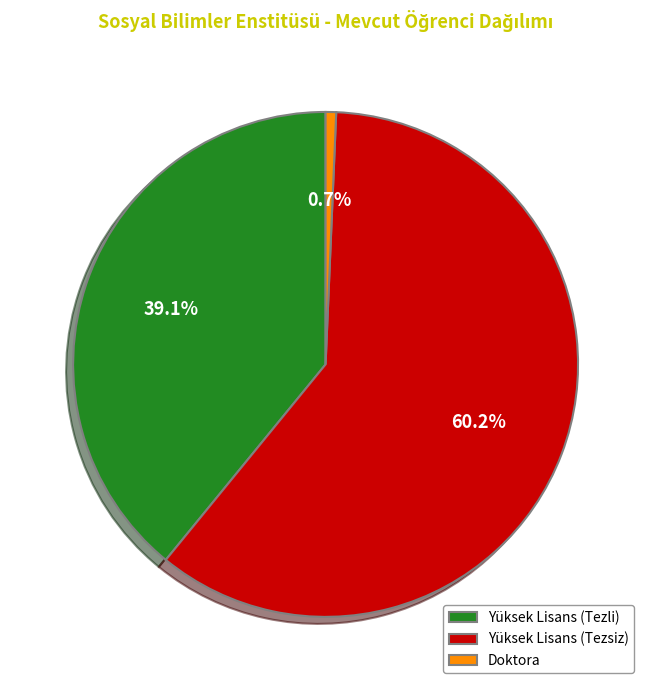

Is Yüksek Lisans (Tezsiz) the majority of the pie?

Yes